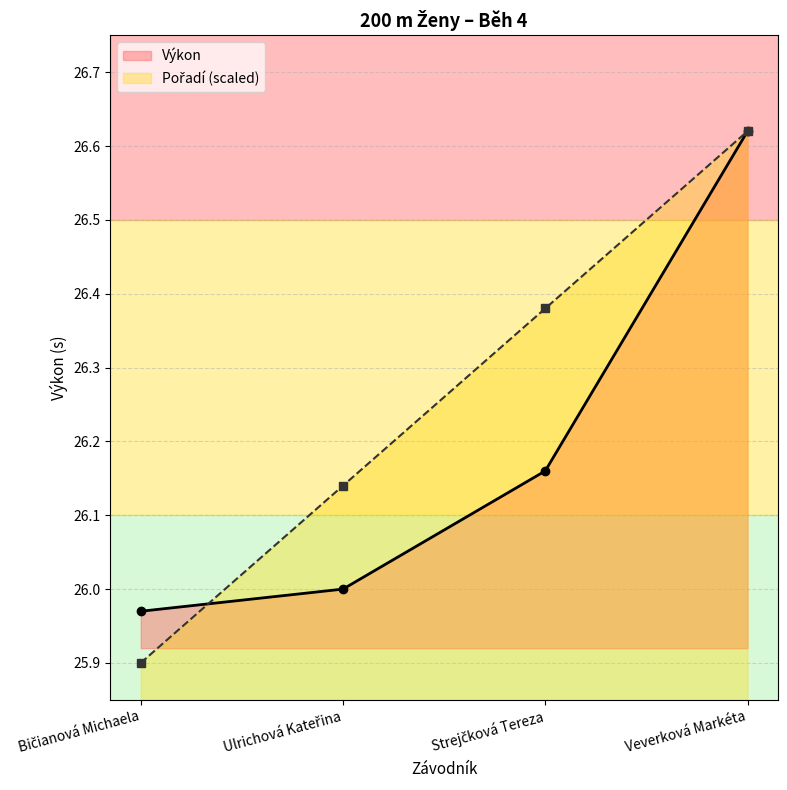

What are all the series names shown in the legend?

Pořadí, Výkon